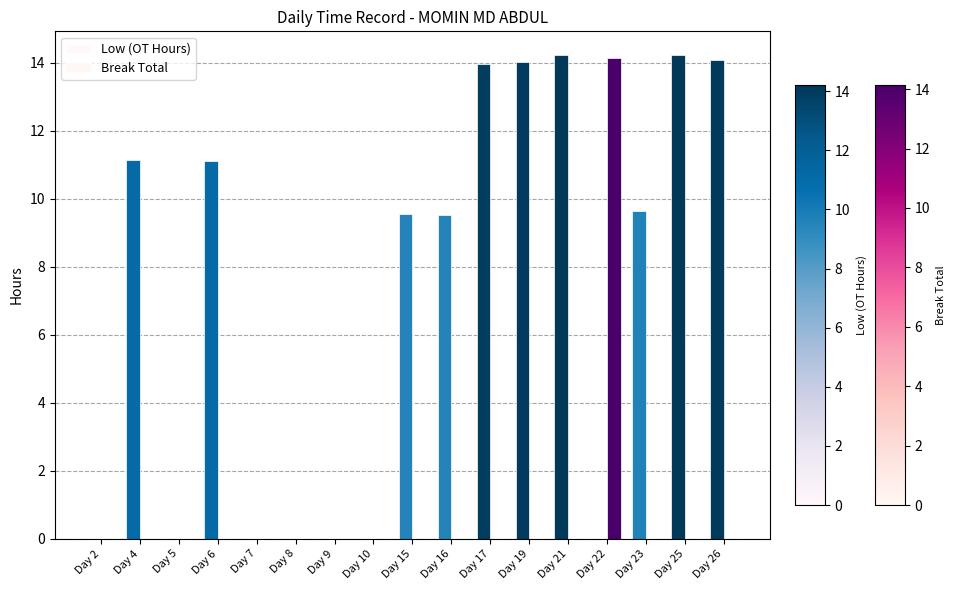

How many distinct data groups are displayed?

2